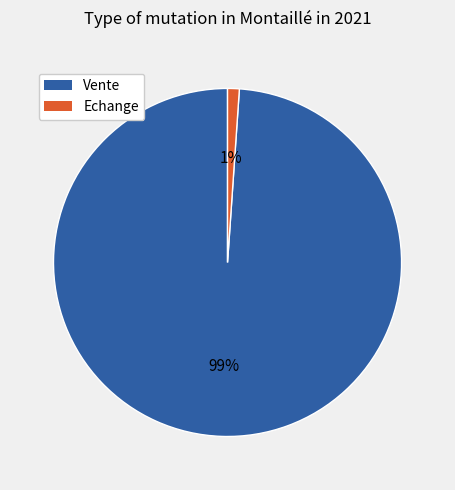

Does any single category account for the majority?

Yes